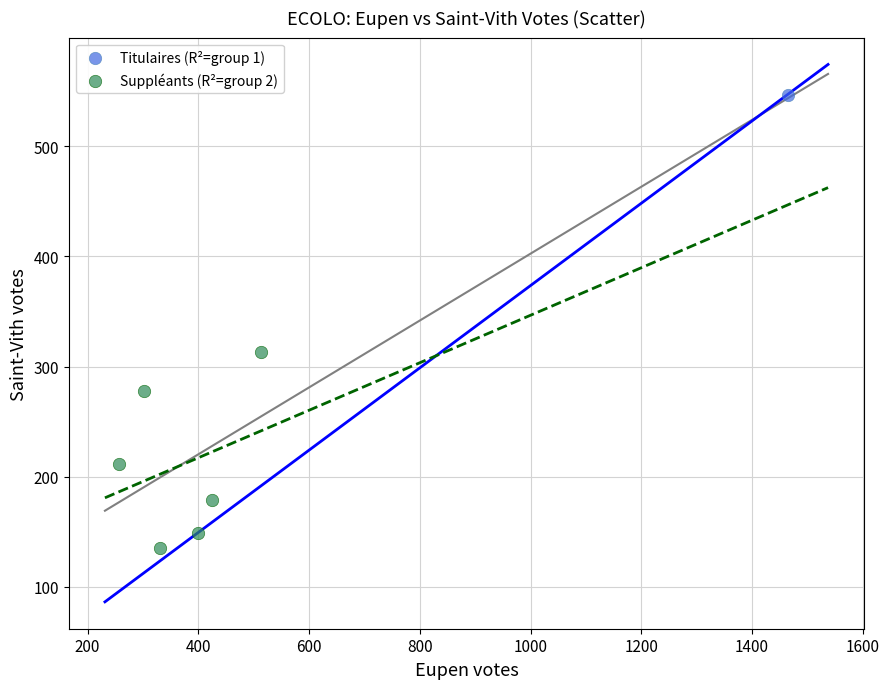

What are all the series names shown in the legend?

Titulaires (R²=group 1), Suppléants (R²=group 2)